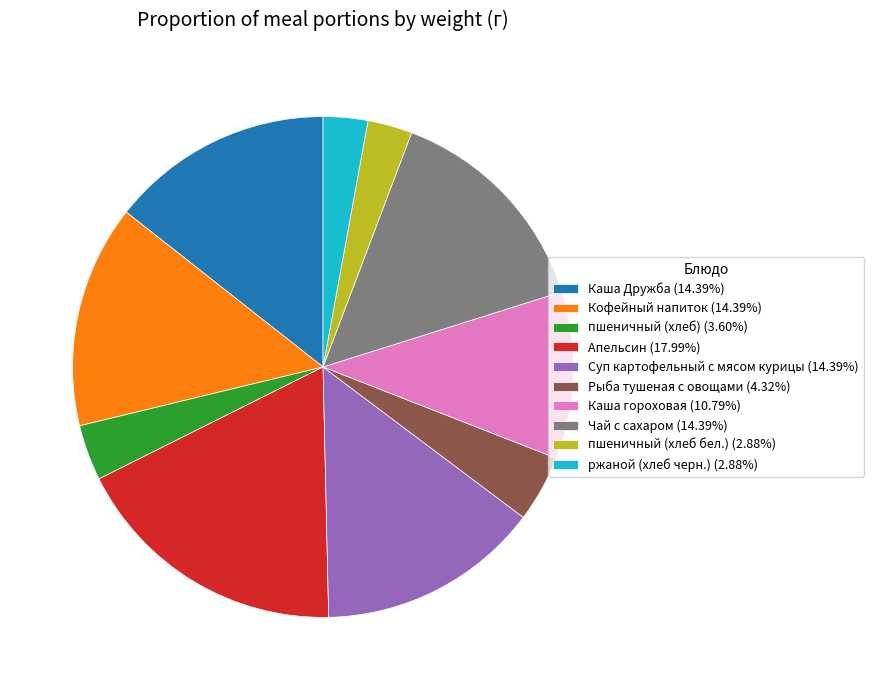

The Каша Дружба slice represents 14% of the pie. True or false?

True